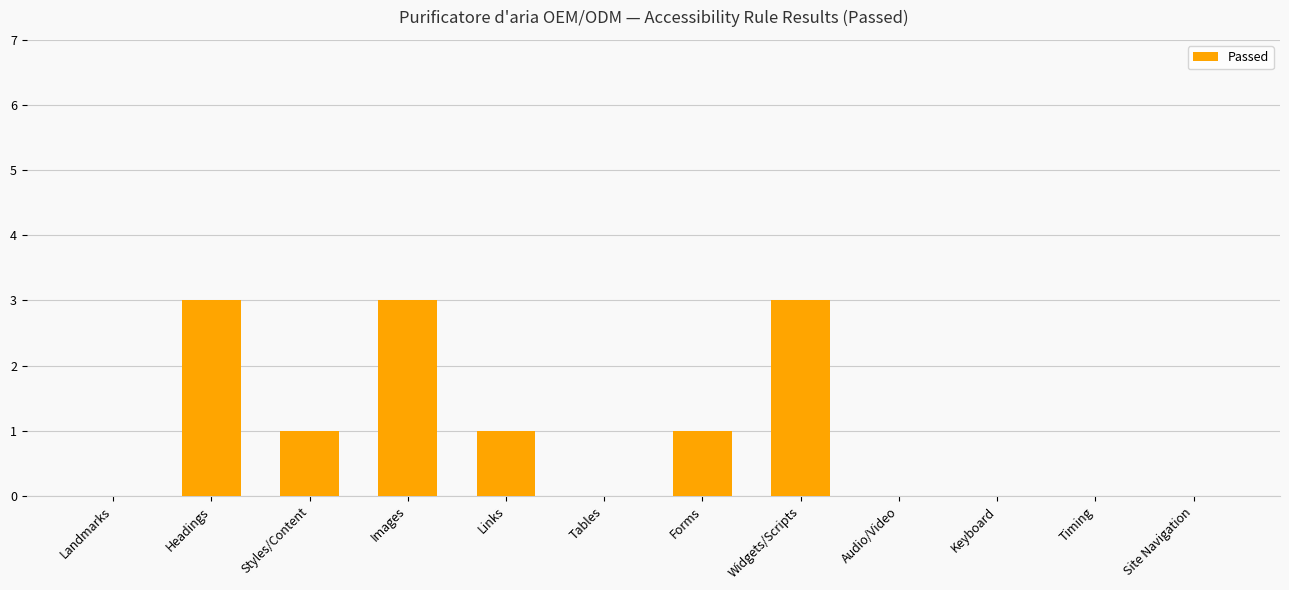

Is it true that the value at Site Navigation is -1?

False